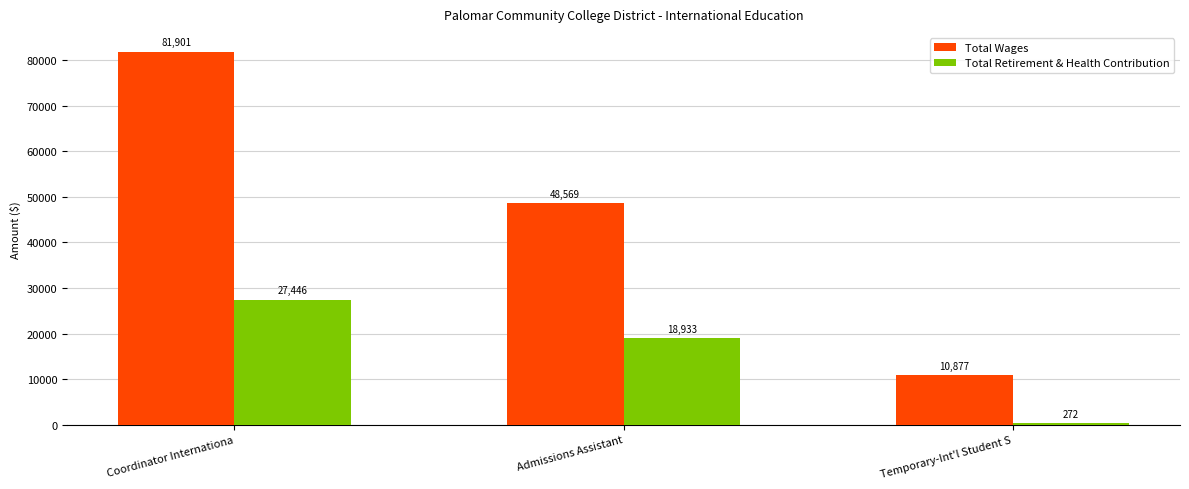

What is the total value across all series at Coordinator Internationa?

109347